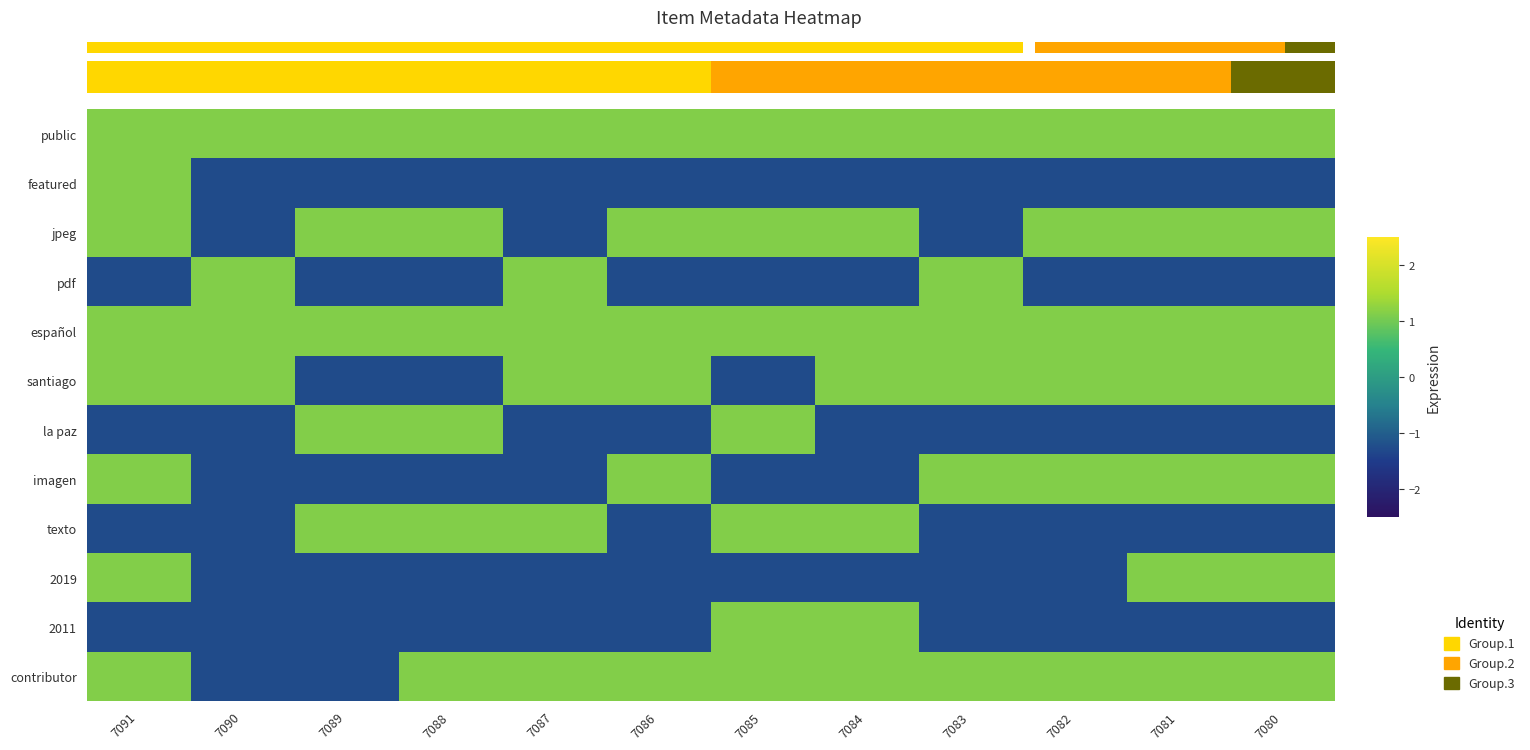

The value of public at 7085 is 1.2. True or false?

True